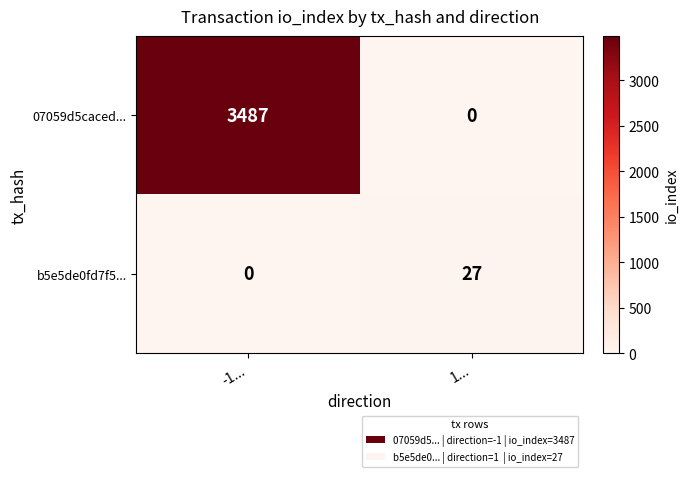

How many data points in 07059d5caced... are less than 3487?

1